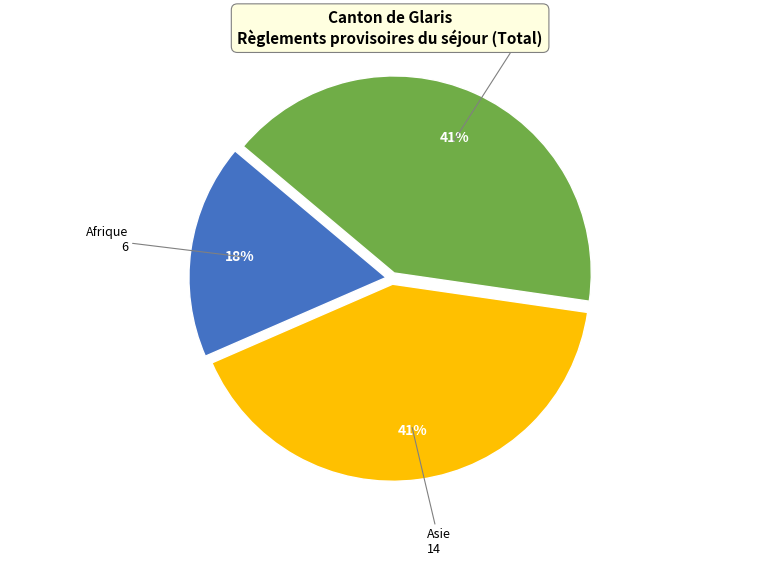

To the nearest percent, what is the average slice percentage?

33%